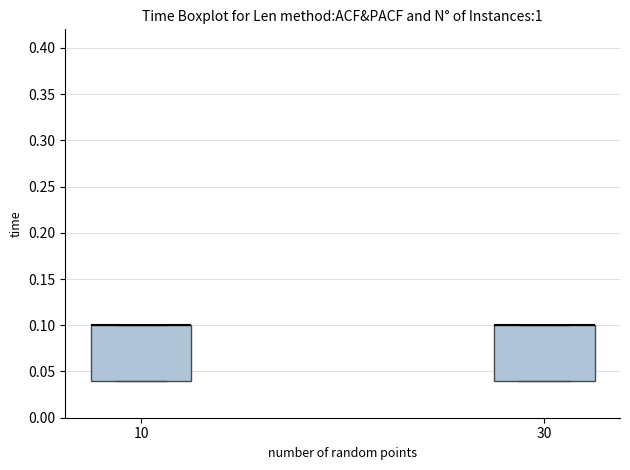

Where is the lower edge of the box at x = 30 on the y-axis? The values are not printed on the chart, so give them approximately, as read against the axis.

0.04